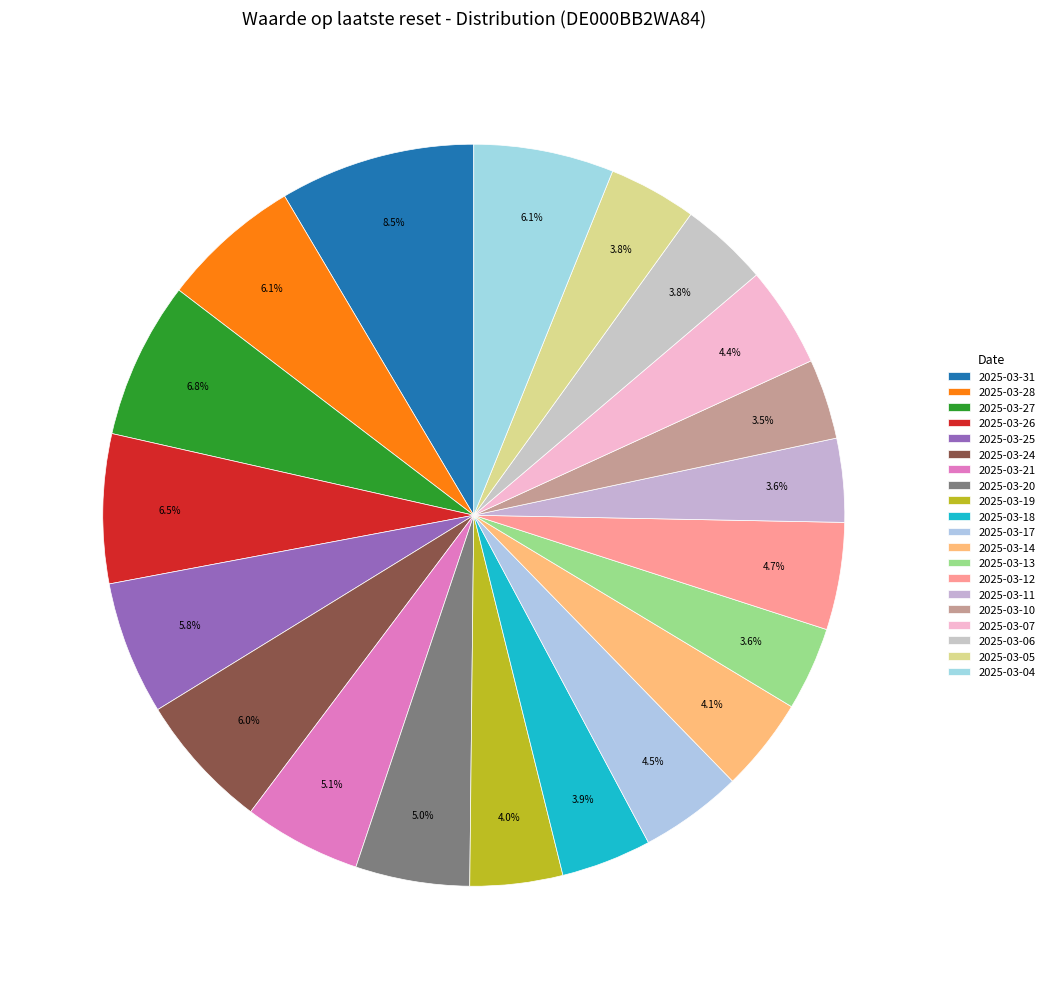

To the nearest percent, what portion does 2025-03-13 represent?

4%